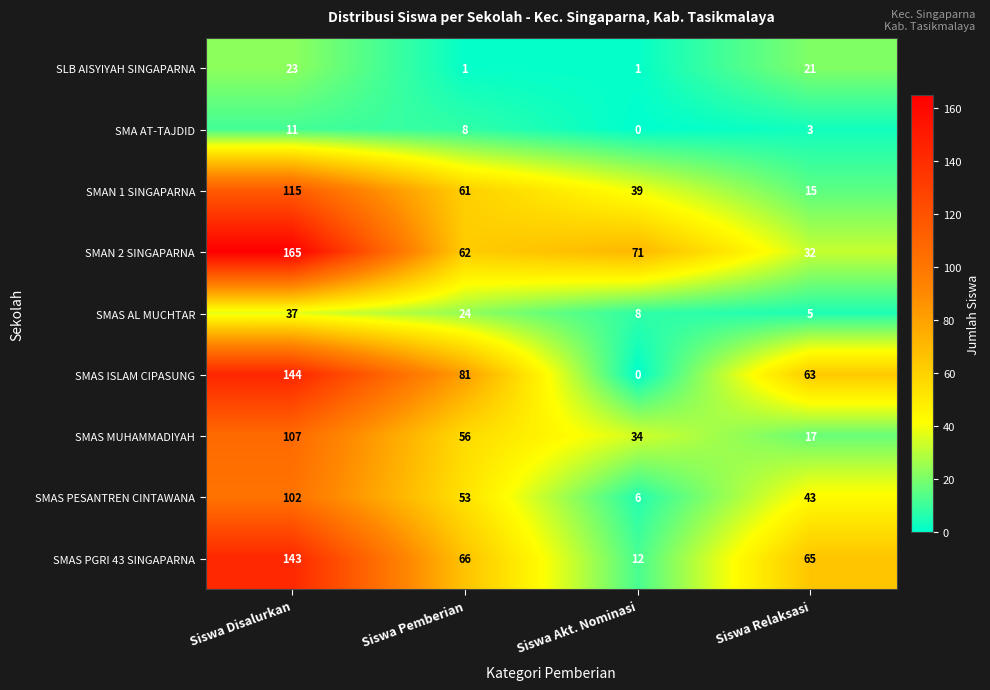

What is the total value across all series at Siswa Disalurkan?

847